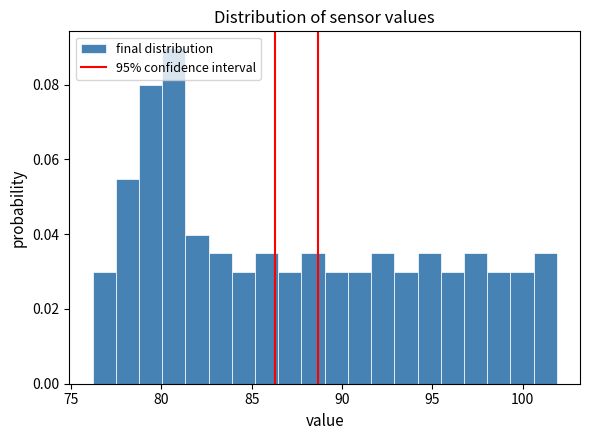

Read against the x-axis, roughly where is the centre of the tallest bar?

80.5